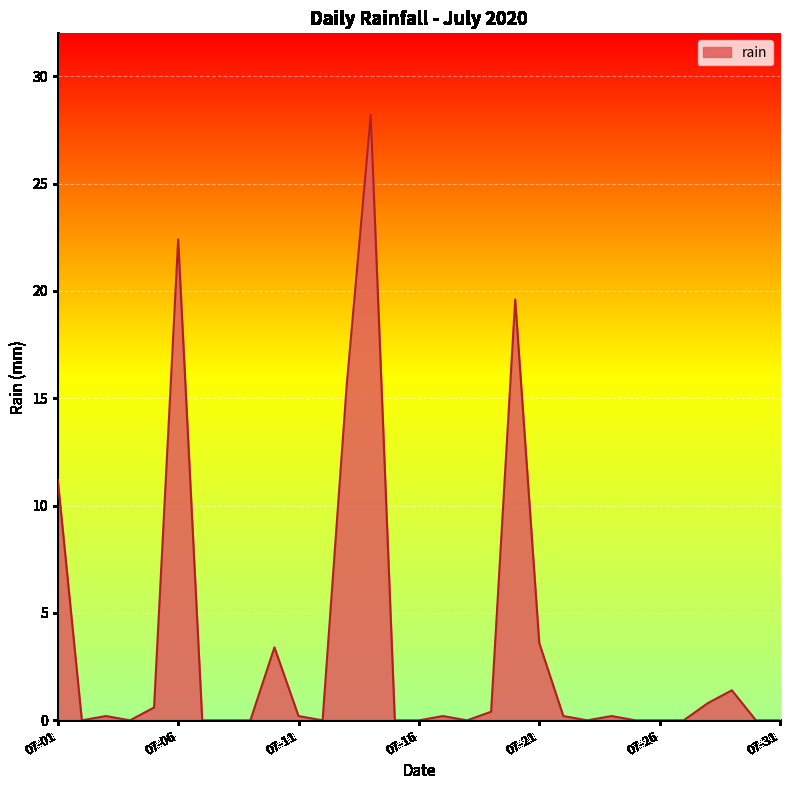

What is the difference between the maximum and minimum values?

28.2